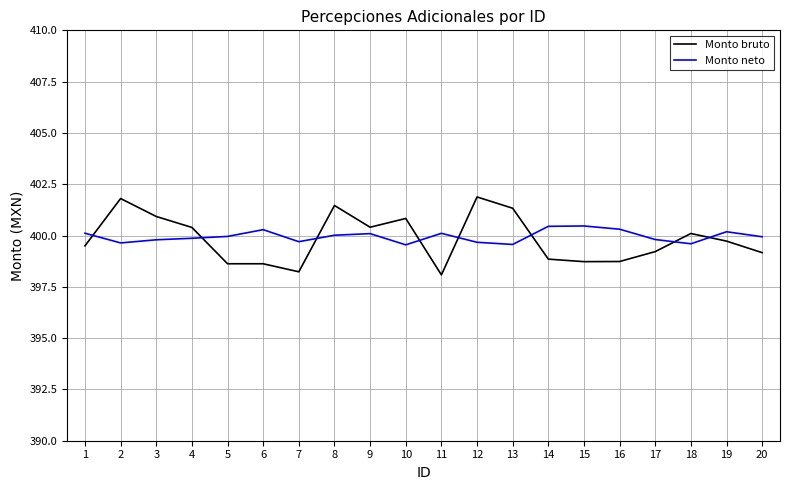

At which label does Monto bruto first exceed 399?

1